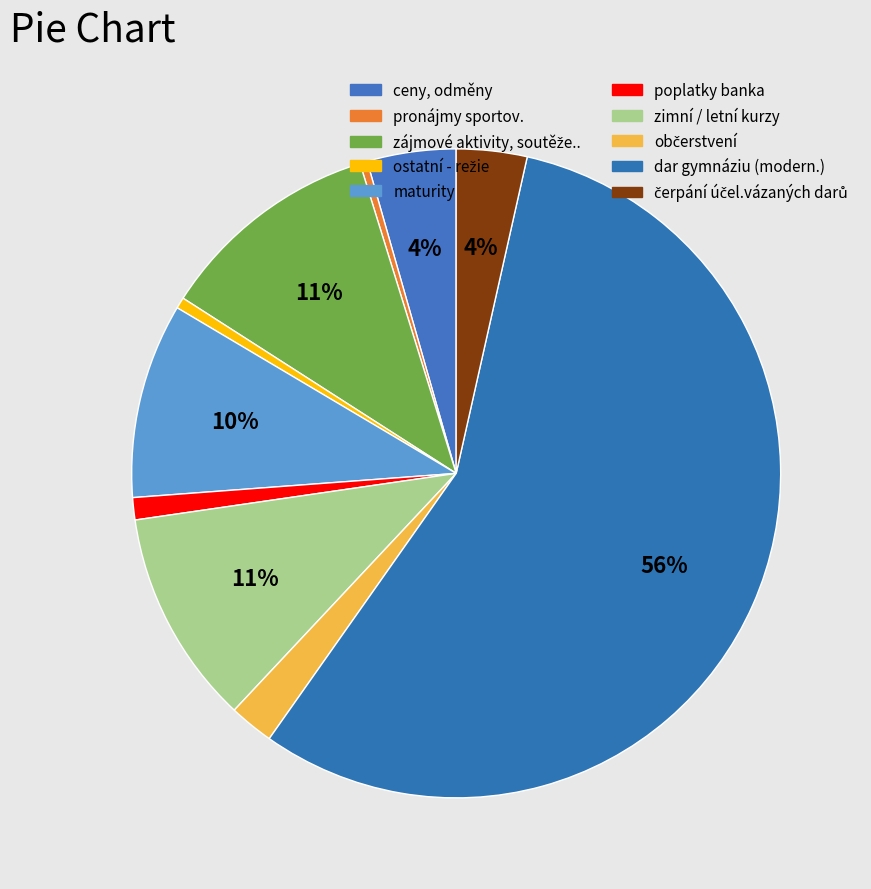

What percentage do maturity and ostatní - režie together represent?

10.3%